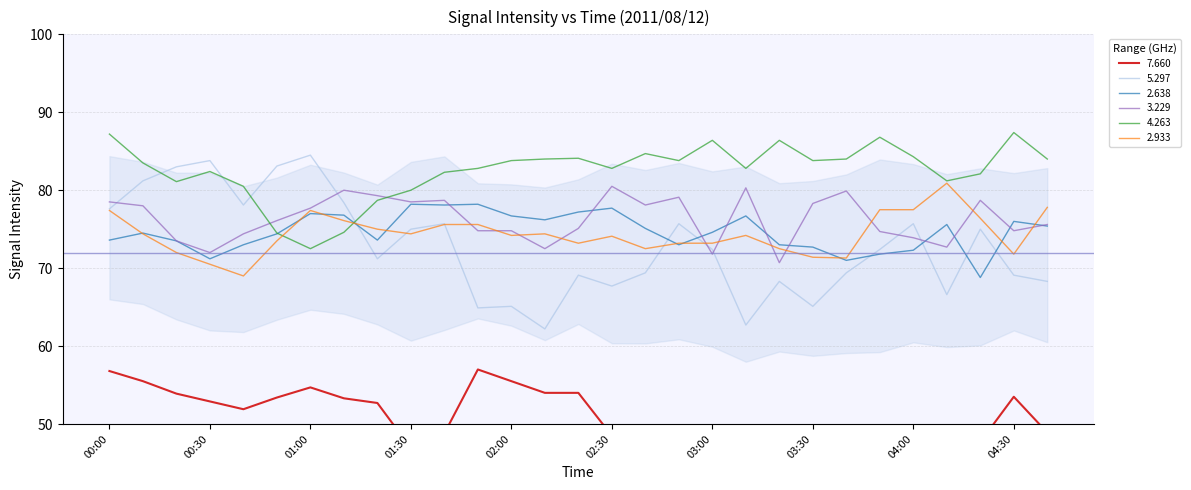

True or false:   3.229 has a value of 104.9 at 01:40.

False